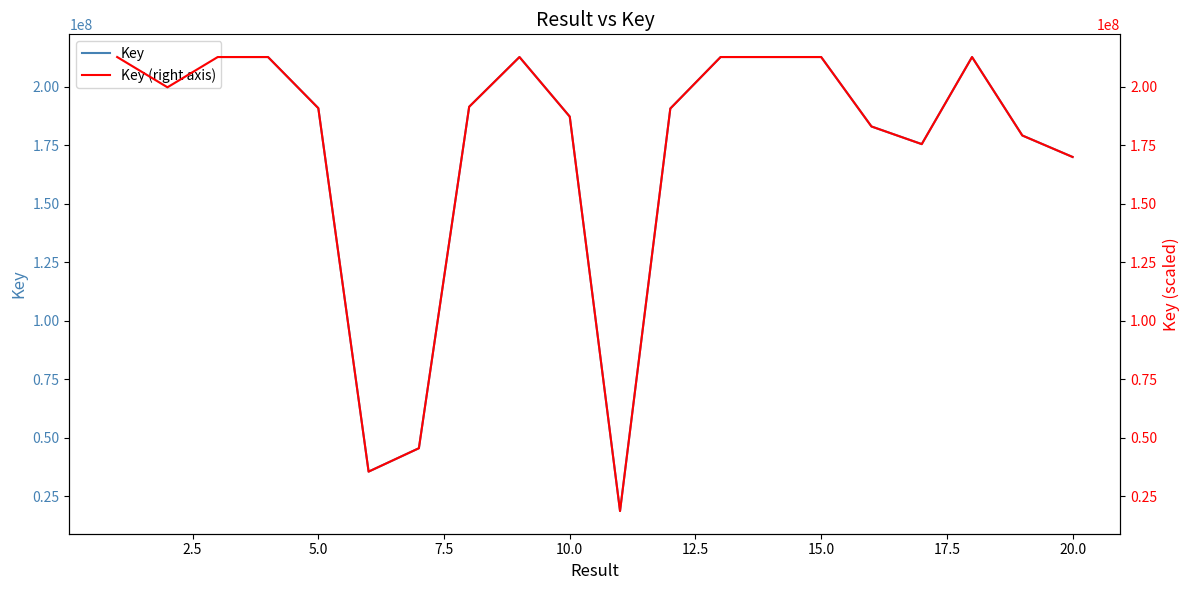

What is the lowest value of the Key series?

18749748